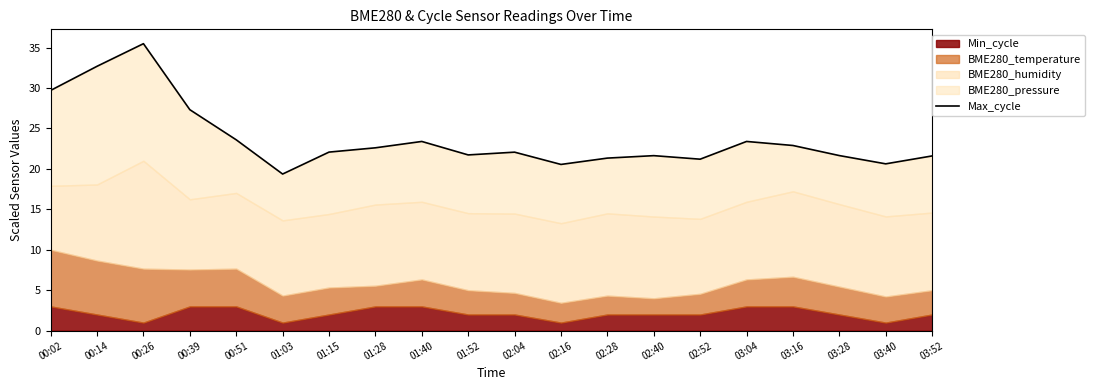

Reading left to right, transcribe all the data shown in this chart.

29.7	32.7	35.5	27.3	23.6	19.4	22.1	22.6	23.4	21.7	22.1	20.5	21.3	21.6	21.2	23.4	22.9	21.6	20.6	21.6